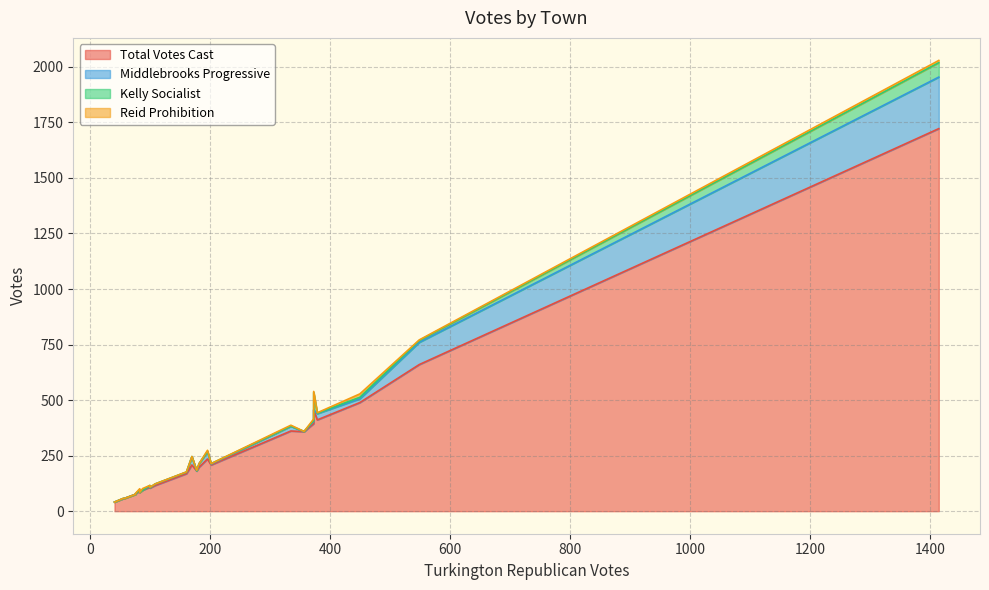

Reading left to right, list all the values displayed in this chart.

Total Votes Cast: Barkhamsted=116	Bethlehem=57	Bridgewater=41	Canaan=95	Colebrook=55	Cornwall=92	Goshen=78	Harwinton=108	Kent=104	Litchfield=361	Morris=84	New Hartford=181	New Milford=489	Norfolk=169	N. Canaan=208	Plymouth=456	Roxbury=76	Salisbury=358	Sharon=208	Thomaston=411	Torrington=1722	Warren=57	Washington=235	Watertown=394	Winchester=660	Woodbury=198
Middlebrooks Progressive: Barkhamsted=6	Bethlehem=0	Bridgewater=0	Canaan=0	Colebrook=0	Cornwall=3	Goshen=0	Harwinton=5	Kent=2	Litchfield=21	Morris=1	New Hartford=0	New Milford=17	Norfolk=7	N. Canaan=37	Plymouth=0	Roxbury=0	Salisbury=0	Sharon=4	Thomaston=28	Torrington=232	Warren=0	Washington=33	Watertown=11	Winchester=100	Woodbury=16
Kelly Socialist: Barkhamsted=1	Bethlehem=1	Bridgewater=0	Canaan=0	Colebrook=1	Cornwall=1	Goshen=0	Harwinton=3	Kent=0	Litchfield=1	Morris=0	New Hartford=1	New Milford=7	Norfolk=0	N. Canaan=1	Plymouth=78	Roxbury=0	Salisbury=1	Sharon=2	Thomaston=2	Torrington=65	Warren=0	Washington=1	Watertown=3	Winchester=8	Woodbury=0
Reid Prohibition: Barkhamsted=0	Bethlehem=0	Bridgewater=0	Canaan=7	Colebrook=0	Cornwall=5	Goshen=2	Harwinton=0	Kent=2	Litchfield=4	Morris=0	New Hartford=2	New Milford=15	Norfolk=1	N. Canaan=0	Plymouth=5	Roxbury=0	Salisbury=0	Sharon=0	Thomaston=2	Torrington=10	Warren=0	Washington=5	Watertown=7	Winchester=3	Woodbury=0